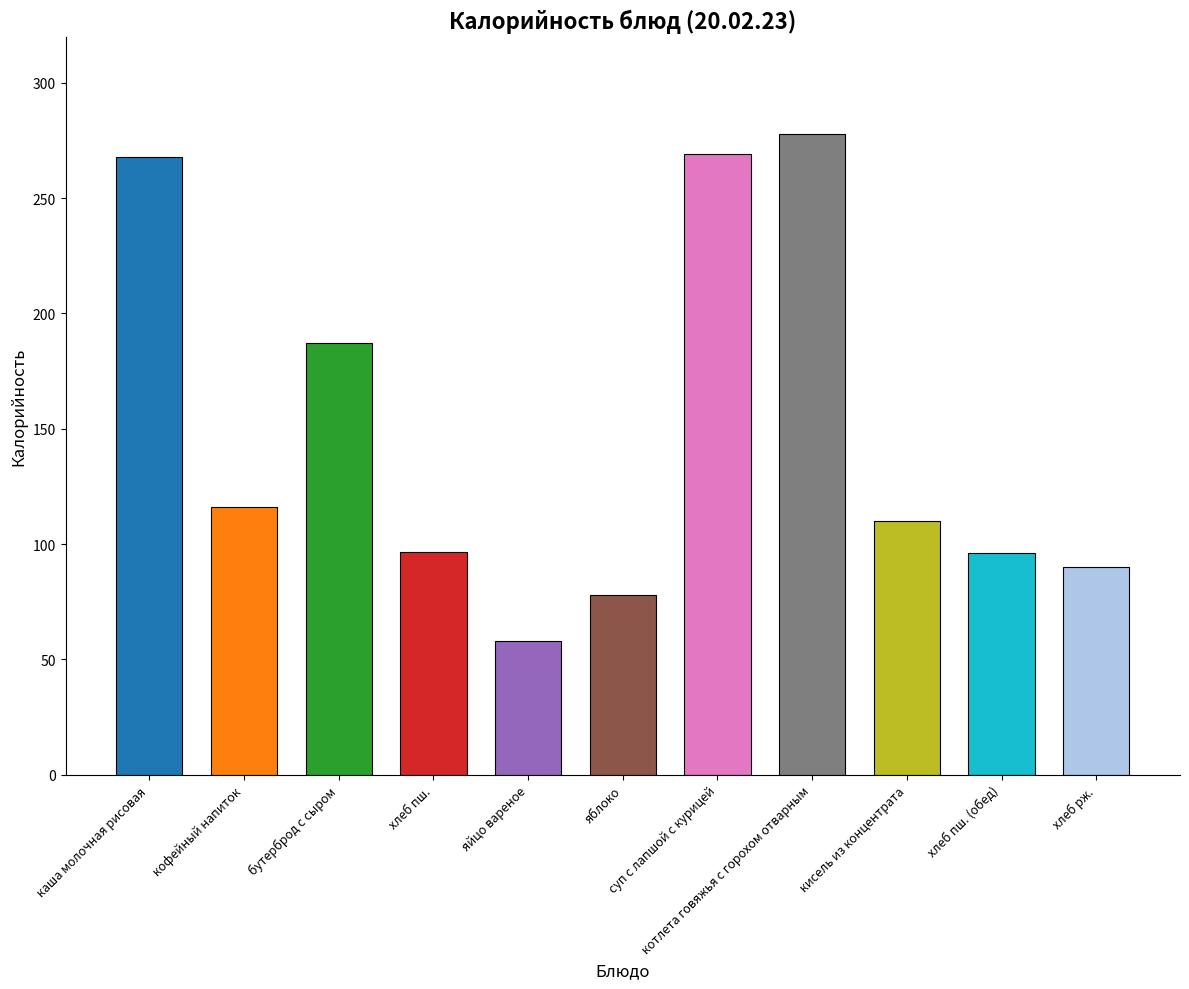

True or false: the data shows 110.0 at кисель из концентрата.

True